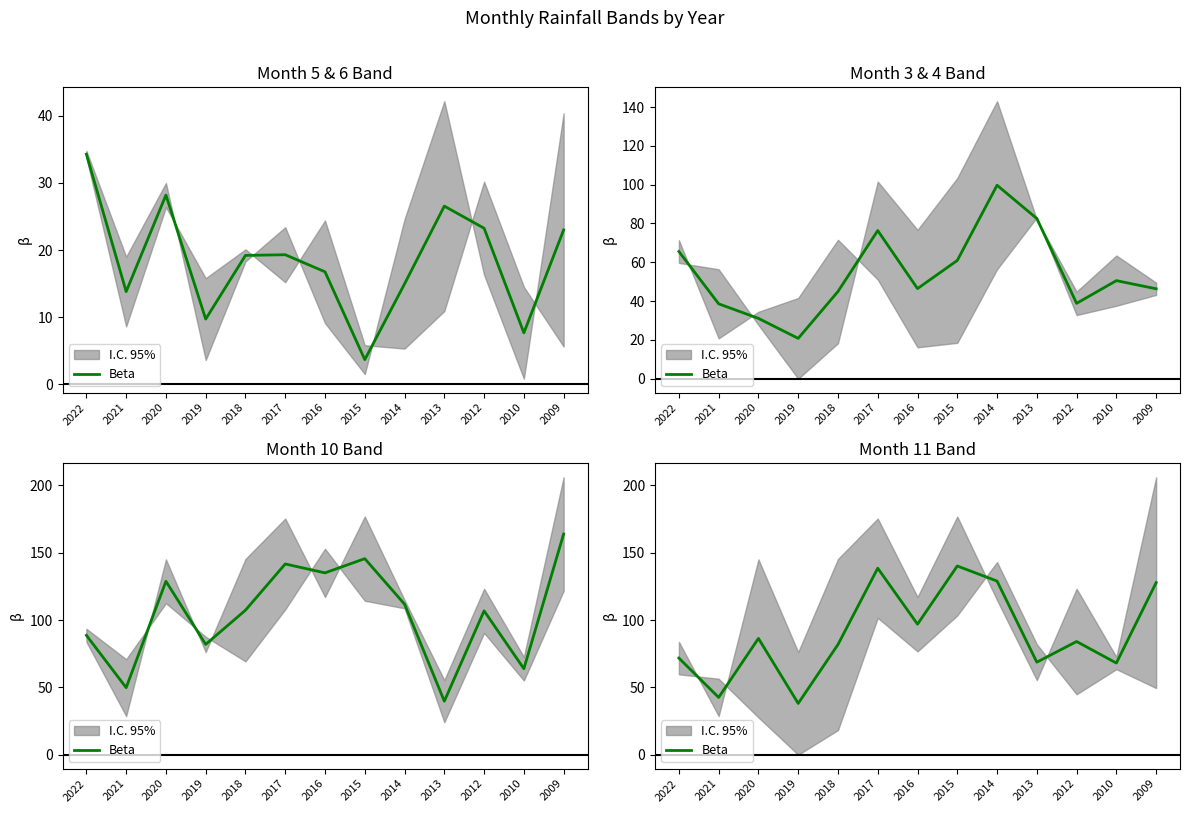

Rank the categories by value from lowest to highest.

2019, 2021, 2010, 2013, 2022, 2018, 2012, 2020, 2016, 2009, 2014, 2017, 2015